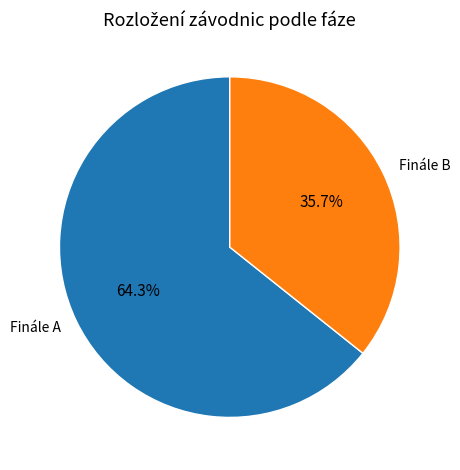

Which slice is the smallest?

Finále B